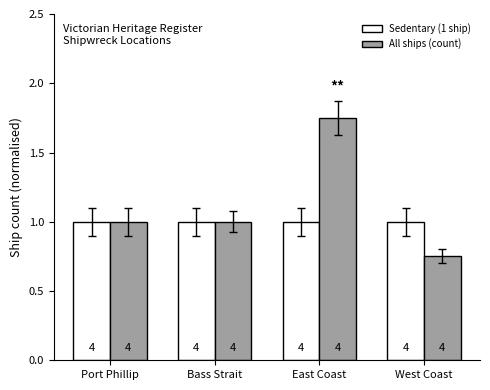

How many bars are there in each group?

2